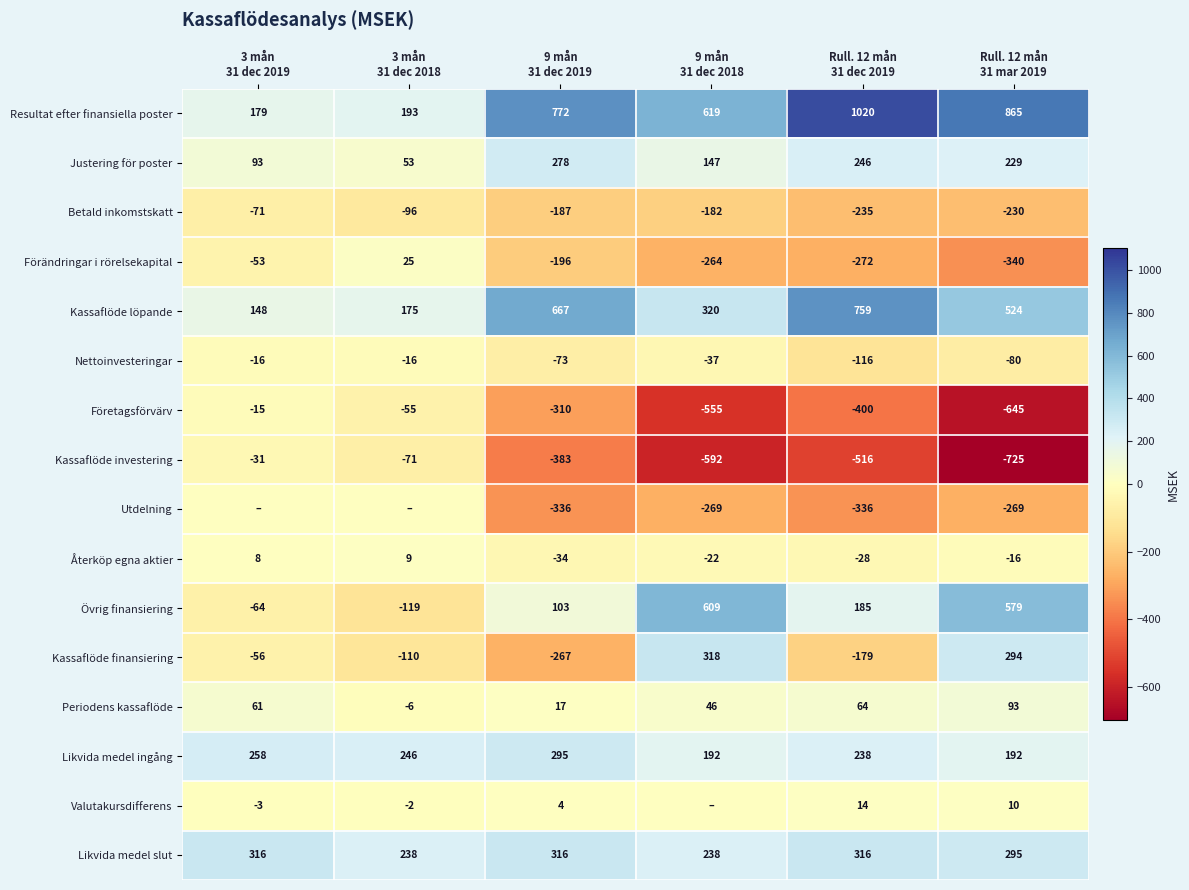

What is the difference between the second highest and minimum values in the Likvida medel slut series?

78